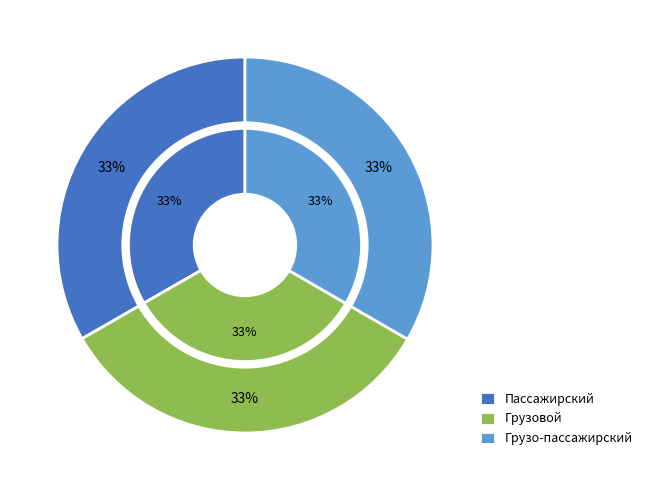

Does Пассажирский account for over 50% of the chart?

No